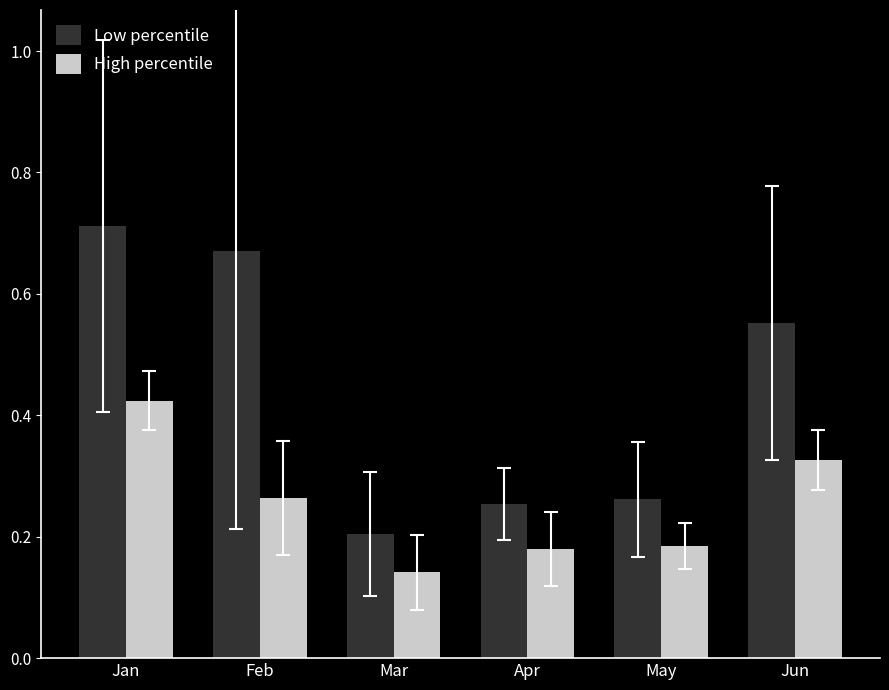

Between Feb and Apr, which series saw the biggest shift?

Low percentile